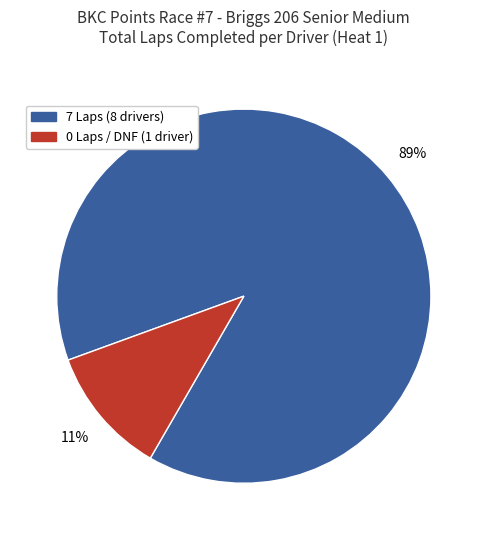

To the nearest percent, what is the difference between the largest and smallest slice percentages?

78%